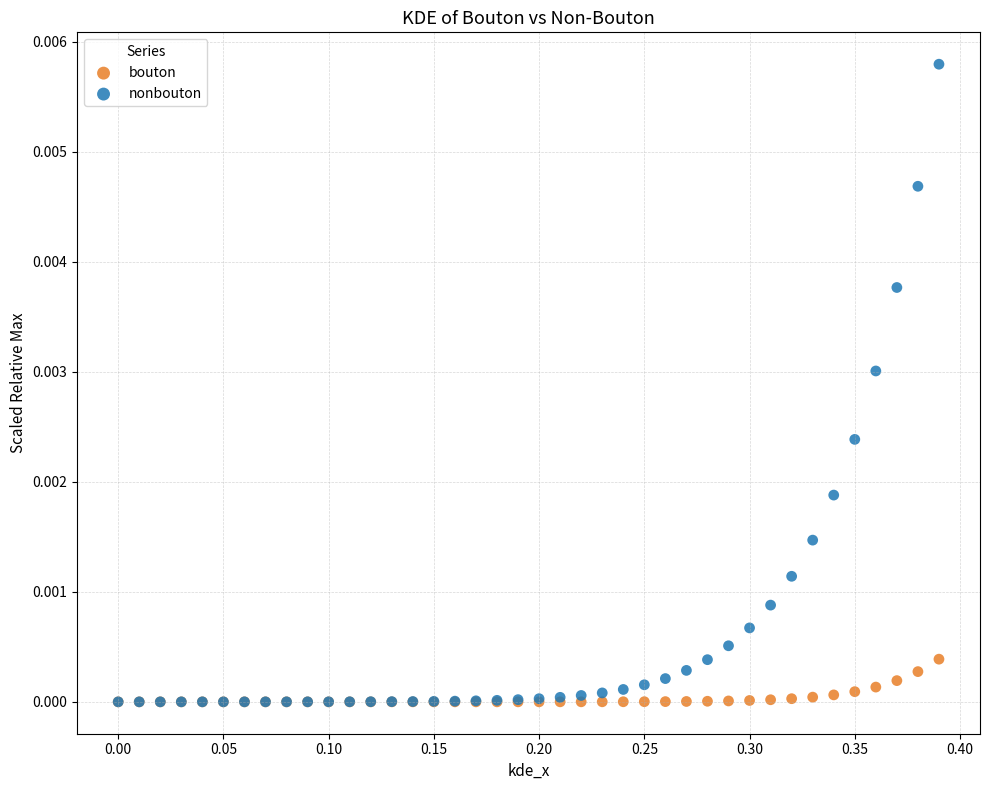

What are all the series names shown in the legend?

bouton, nonbouton